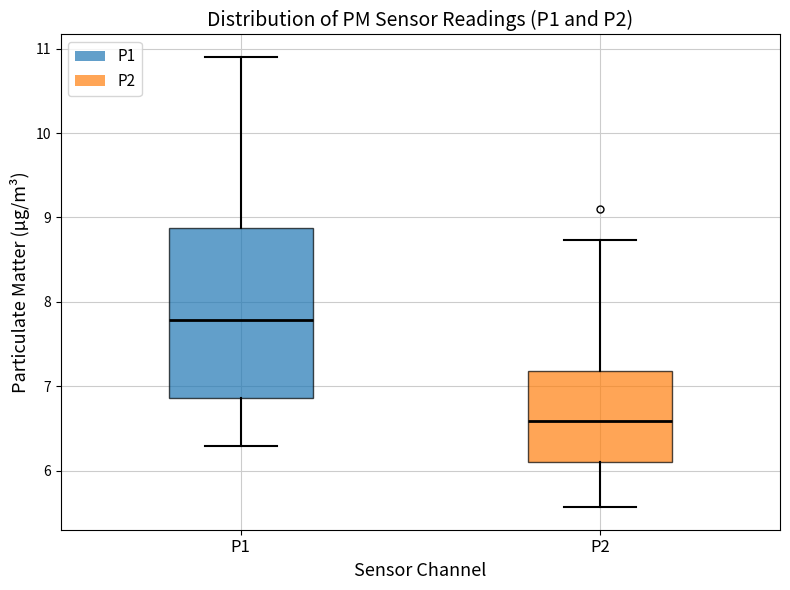

Reading left to right, transcribe this box plot: for each box, give where its median line is, the range the box spans, and where its two whiskers end, as read against the y-axis. The values are not printed on the chart, so give them approximately, as read against the axis.

P1: median 7.8, box 6.9 to 8.9, whiskers 6.3 to 10.9
P2: median 6.6, box 6.1 to 7.2, whiskers 5.6 to 8.7